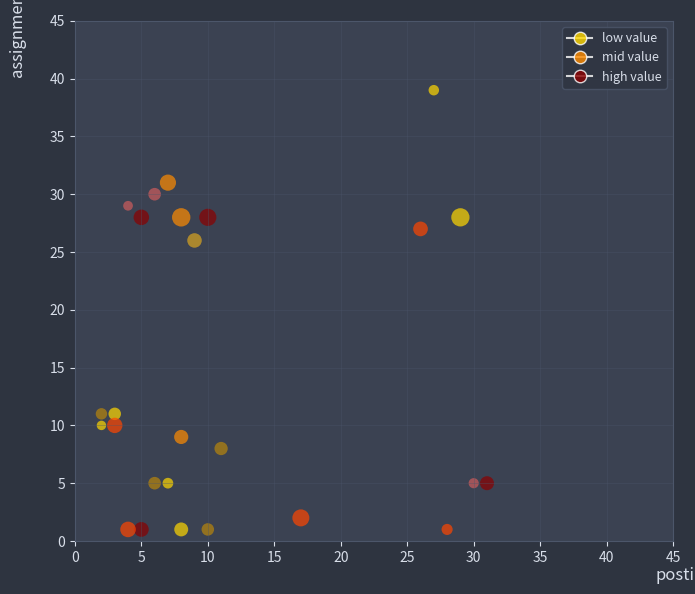

What is the range of Y values (max minus min)?

38